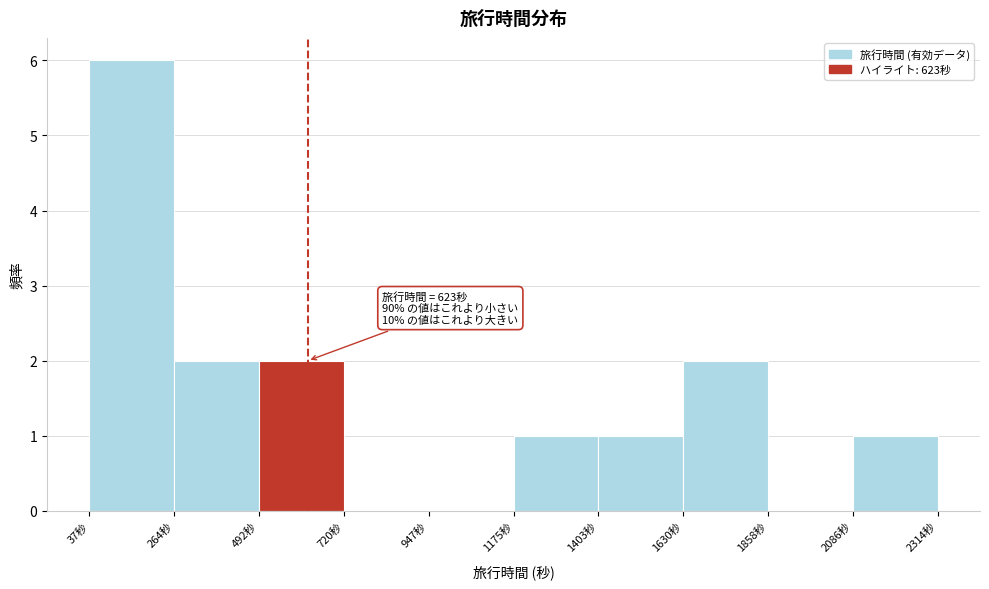

Over which range of the x-axis is the bar tallest?

50 to 250